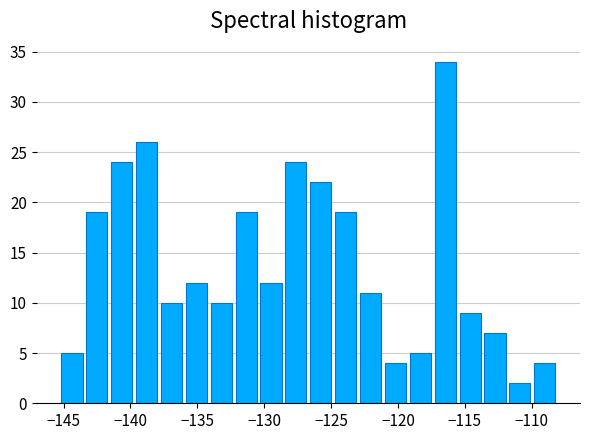

Around what value on the x-axis is the tallest bar? Give the approximate position of its centre, as read against the axis.

-116.5